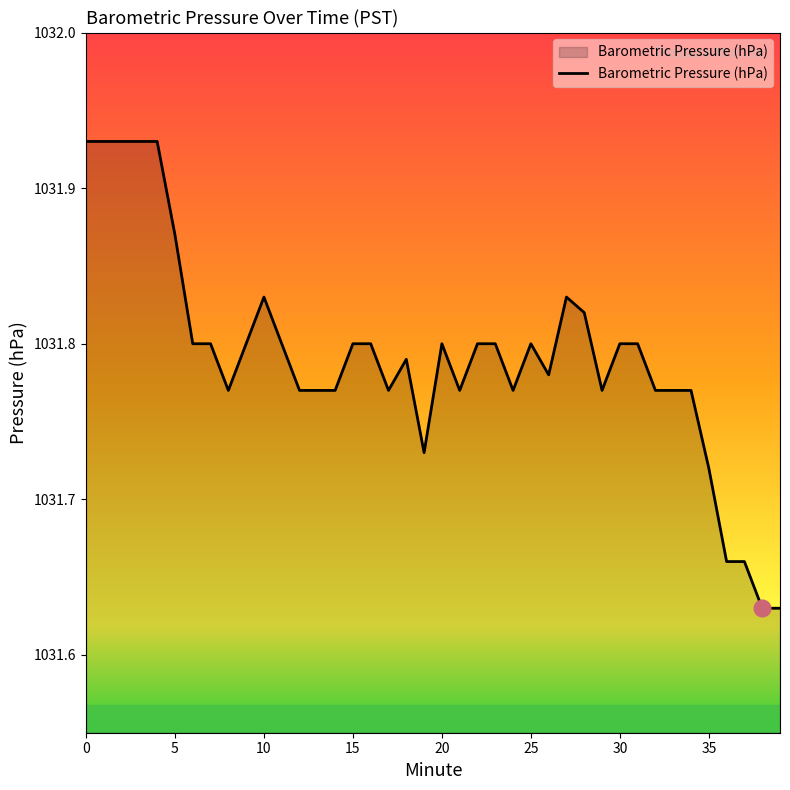

How many categories are shown in the chart?

40